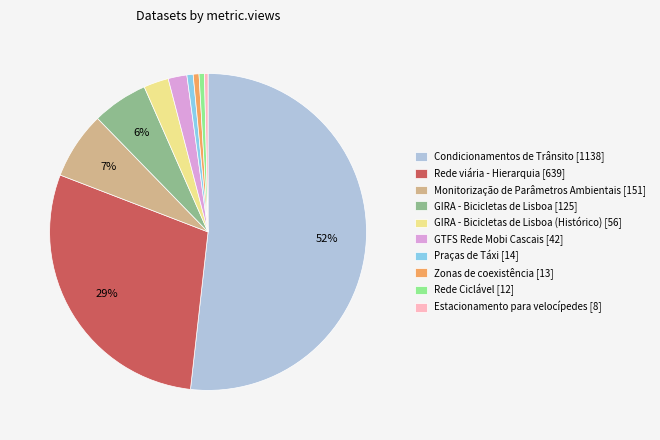

Does any single category account for the majority?

Yes